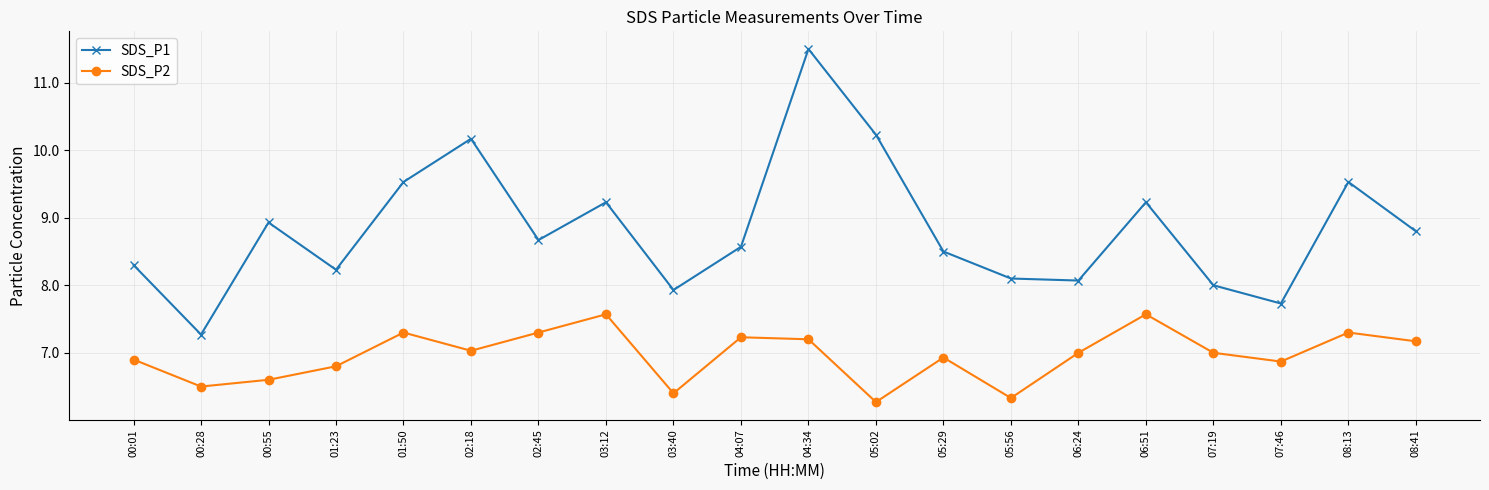

What is the total value across all series at 08:41?

16.0